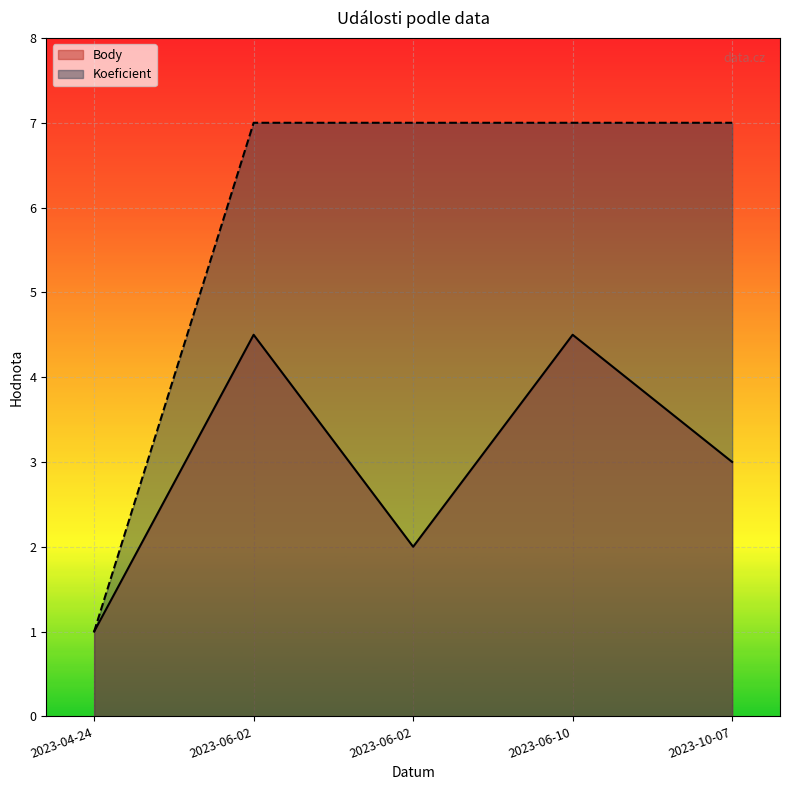

What is the sum of all Body values?

15.0